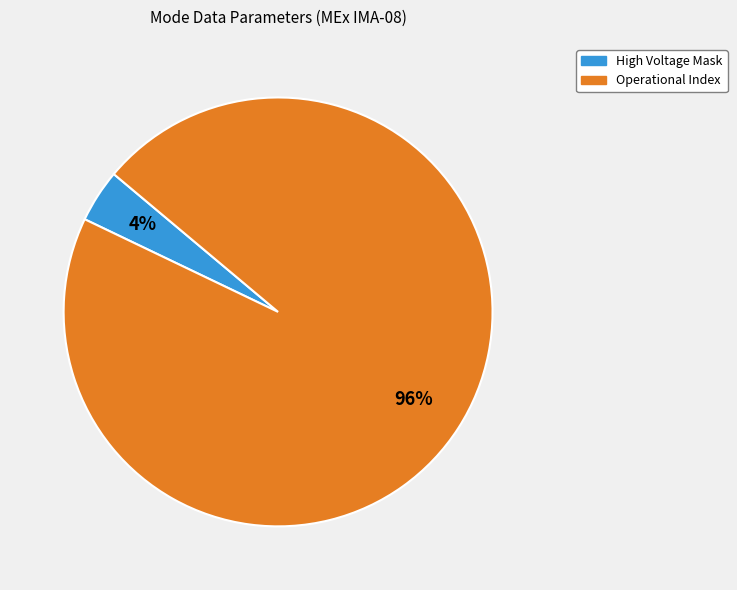

To the nearest percent, what is the difference between the largest and smallest slice percentages?

92%